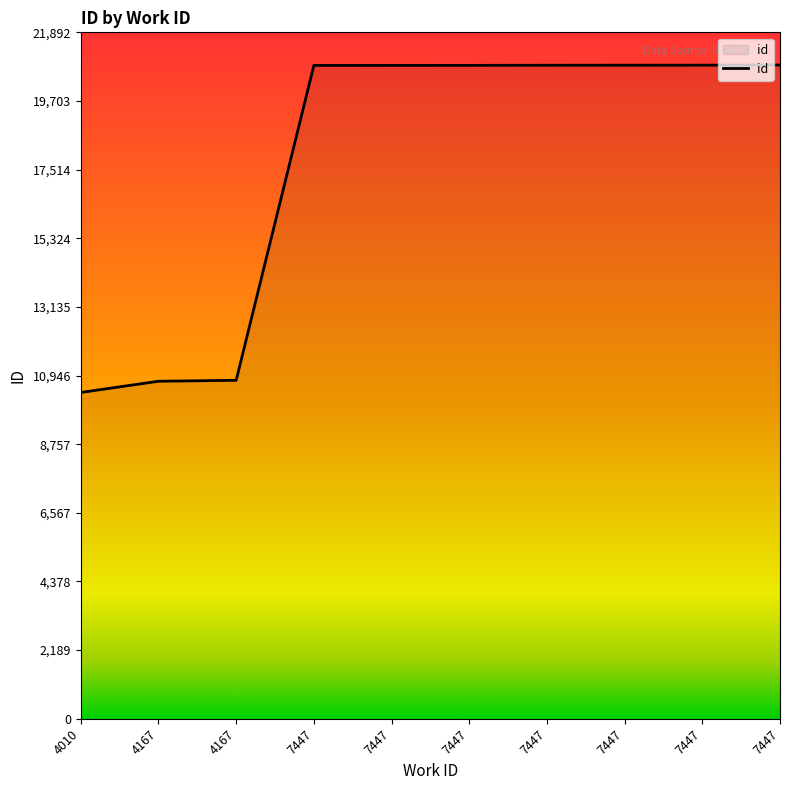

Between 7447 and 7447, which is larger?

7447